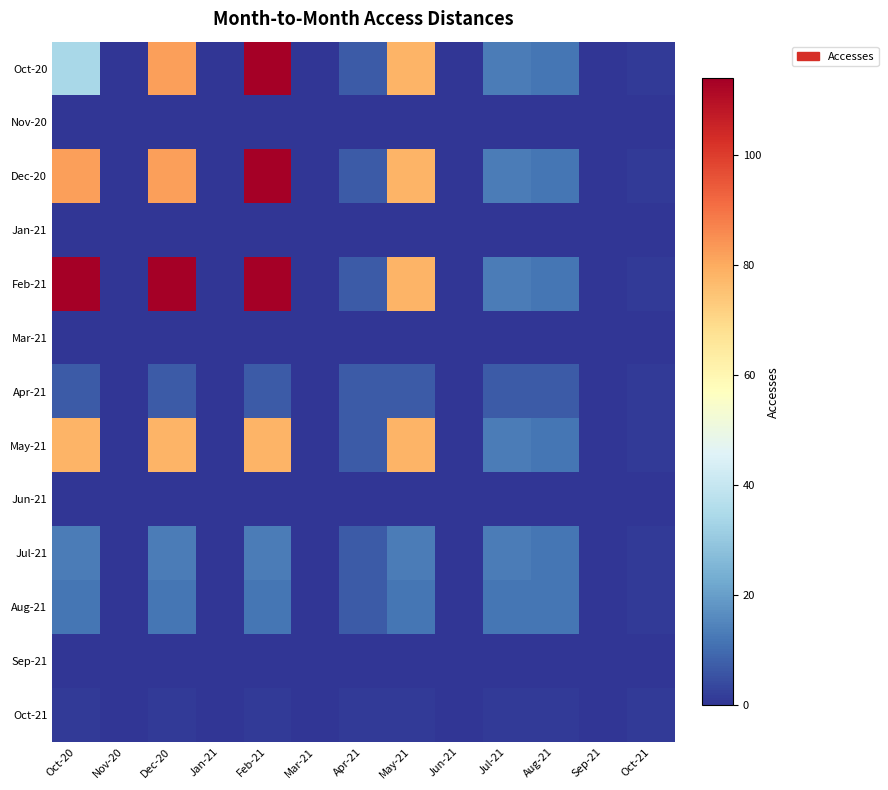

At which category is the sum across all series the highest?

Feb-21